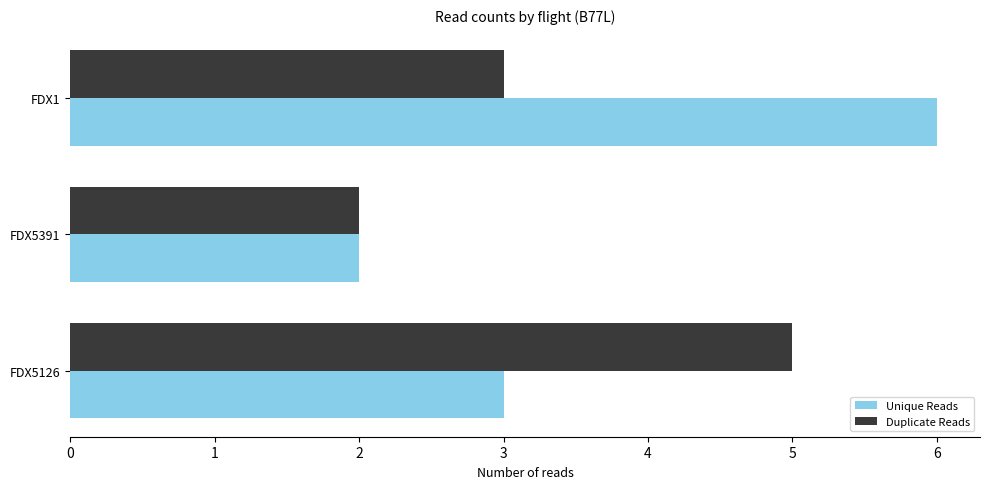

What is the difference between the Unique Reads values at FDX5126 and FDX1?

3